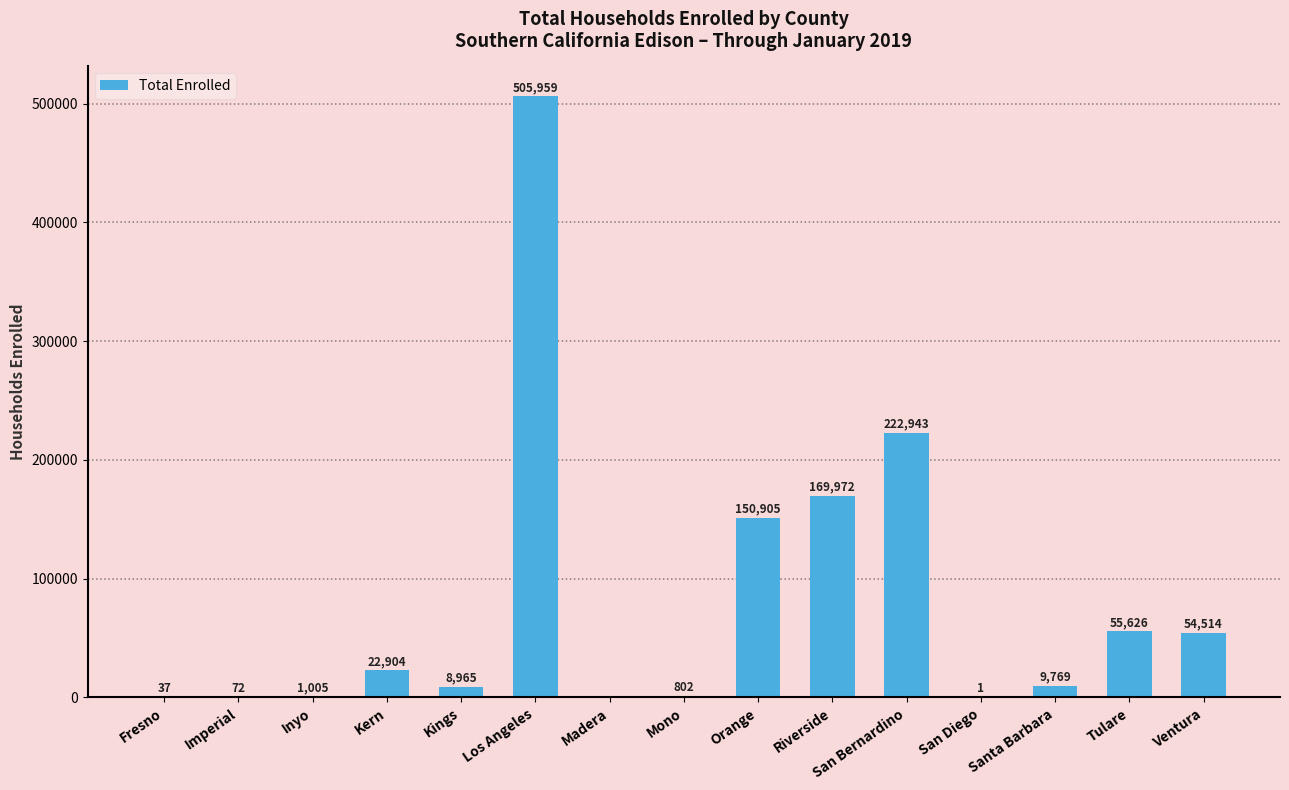

Is it true that the value at San Diego is 1?

True